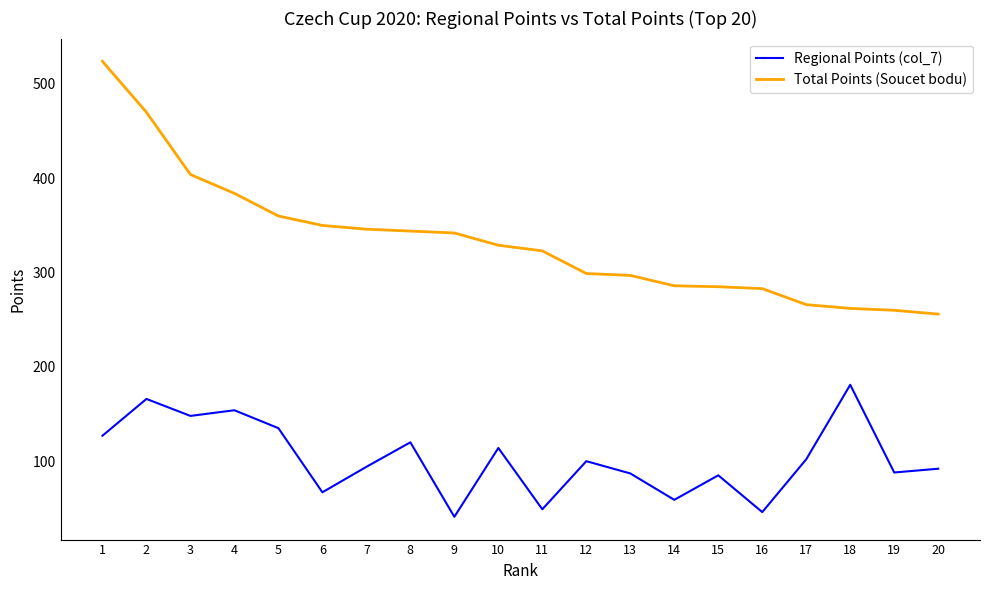

Rank the series by their average value, from lowest to highest.

Regional Points (col_7), Total Points (Soucet bodu)